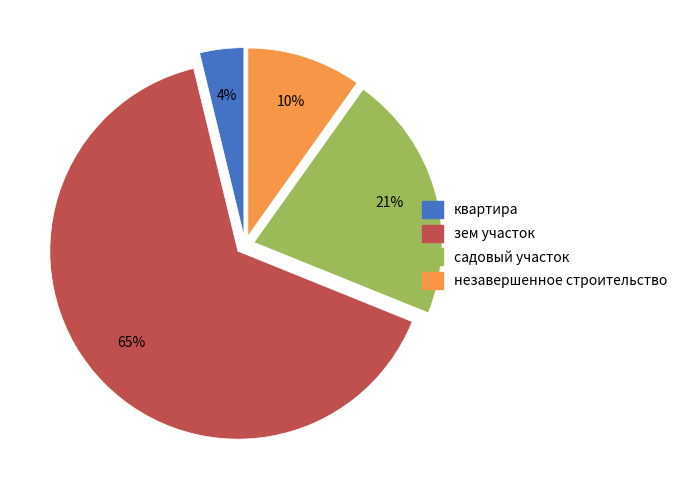

Which category has the smallest portion of the pie?

квартира